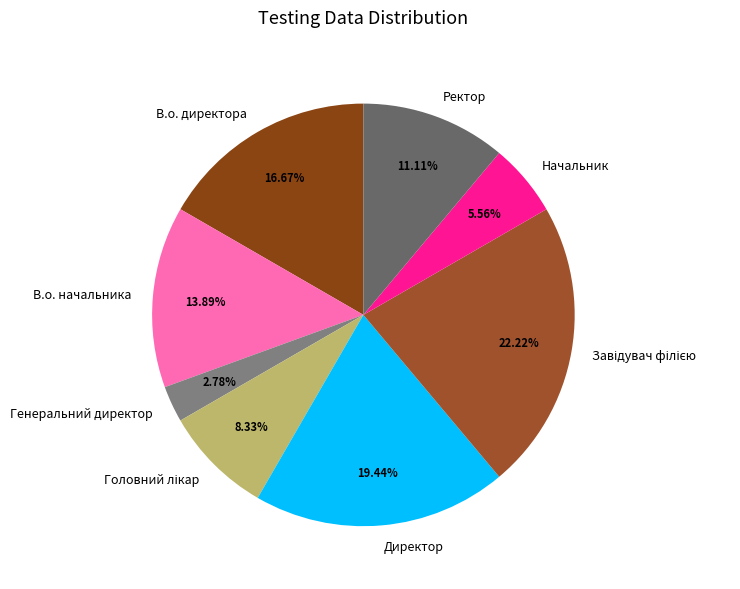

Combined, do В.о. начальника and В.о. директора account for over 50%?

No